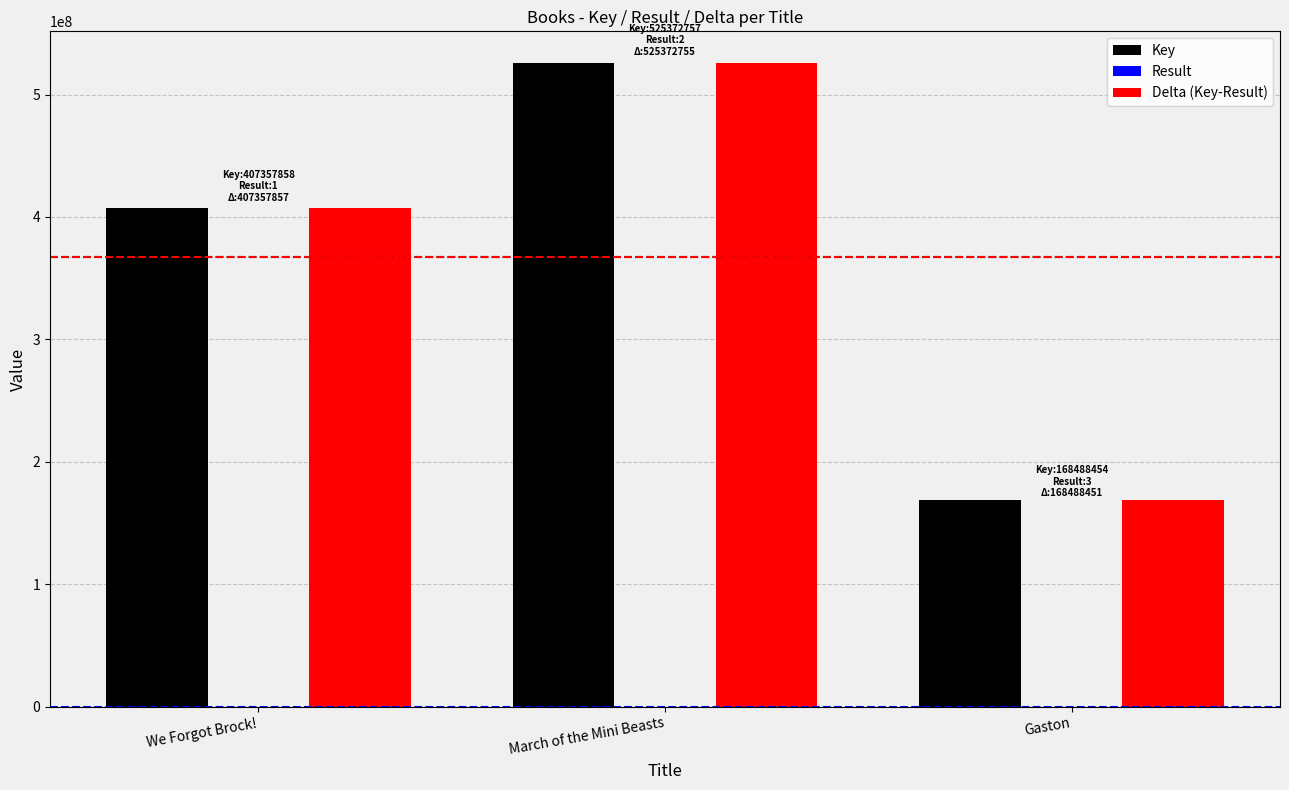

What is the average value of the Key series?

367073023